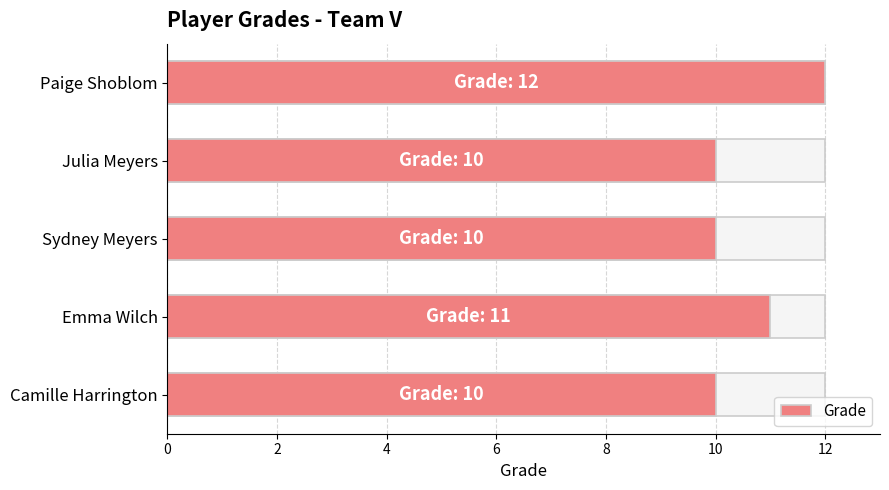

Reading right to left, transcribe all the data shown in this chart.

12	10	10	11	10